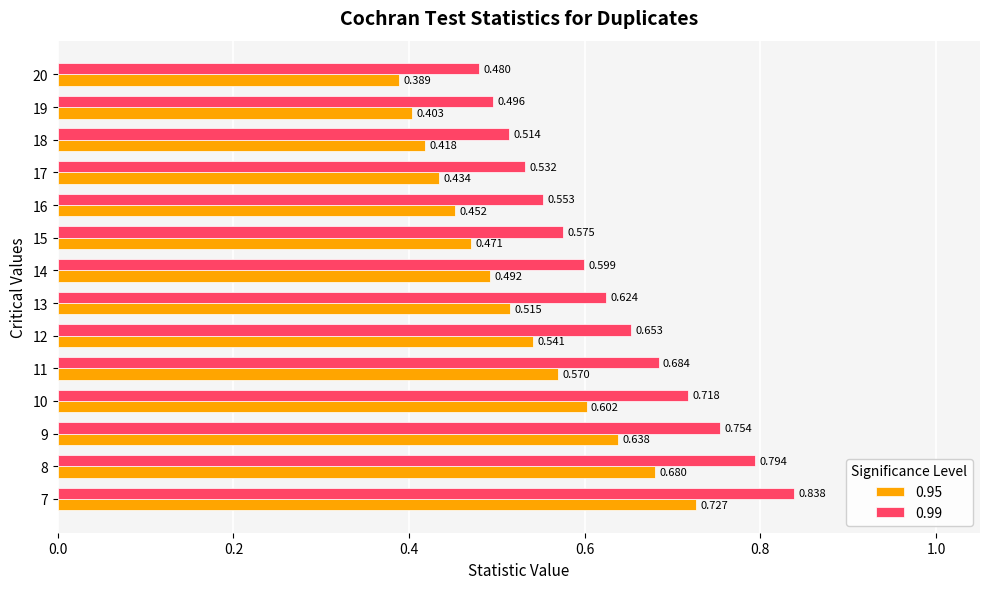

How many series are shown in this chart?

2